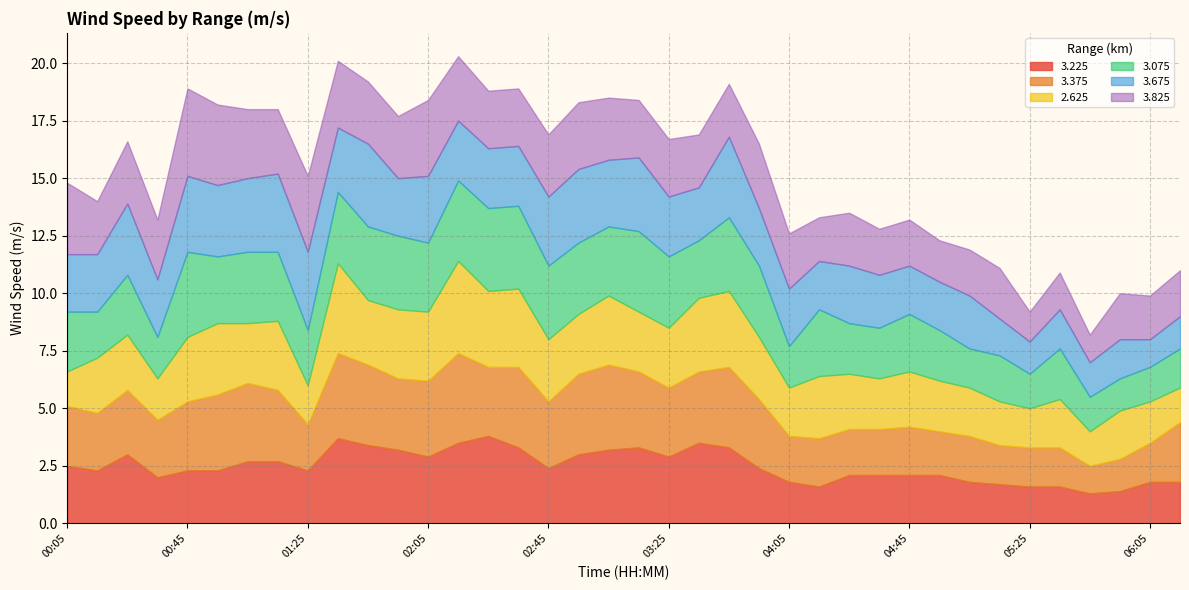

List the labels in order of 3.075 value, smallest first.

05:55, 05:25, 05:45, 06:05, 05:05, 06:15, 00:35, 04:05, 00:15, 05:15, 04:25, 04:35, 04:55, 05:35, 01:25, 03:35, 04:45, 00:05, 00:25, 00:55, 04:15, 01:15, 02:05, 03:05, 01:05, 01:35, 02:55, 03:25, 03:55, 01:45, 01:55, 02:45, 03:45, 02:15, 03:15, 02:25, 02:35, 00:45